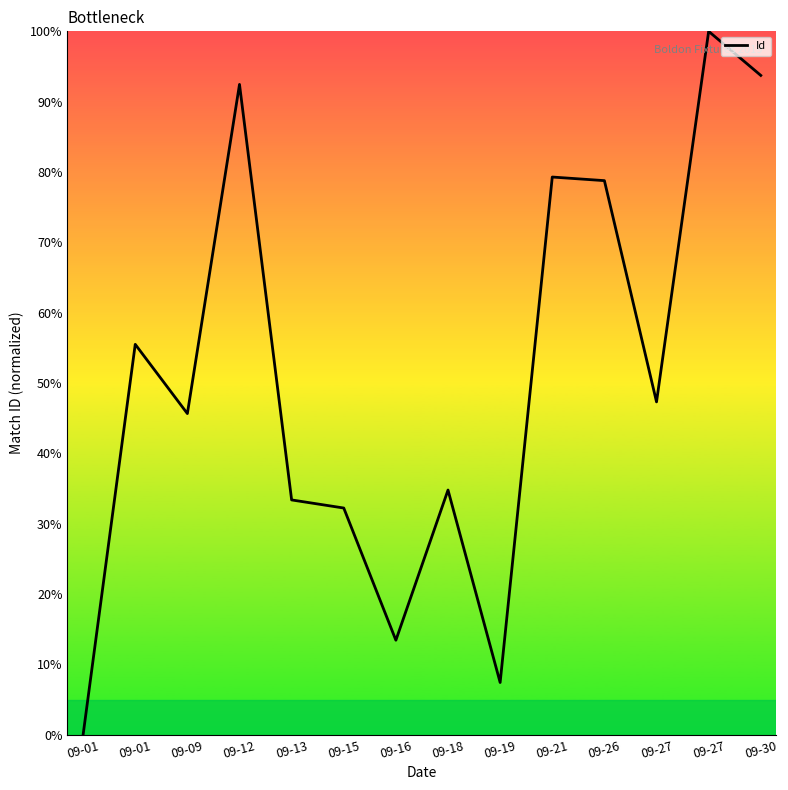

True or false: there are more than 0 points higher than both neighbors.

True